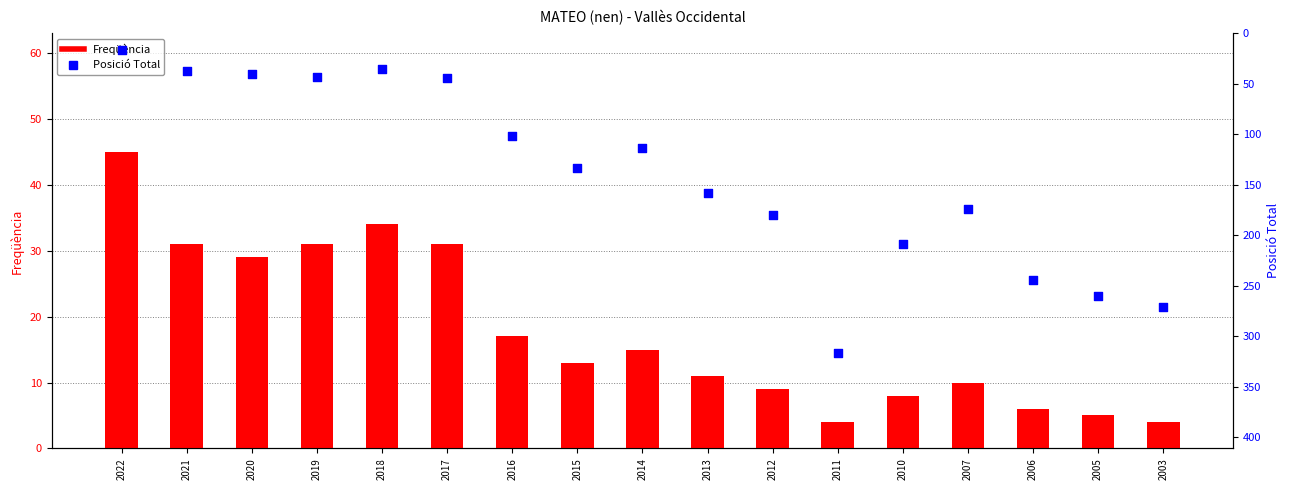

Which series contains the lowest Y value?

Freqüència